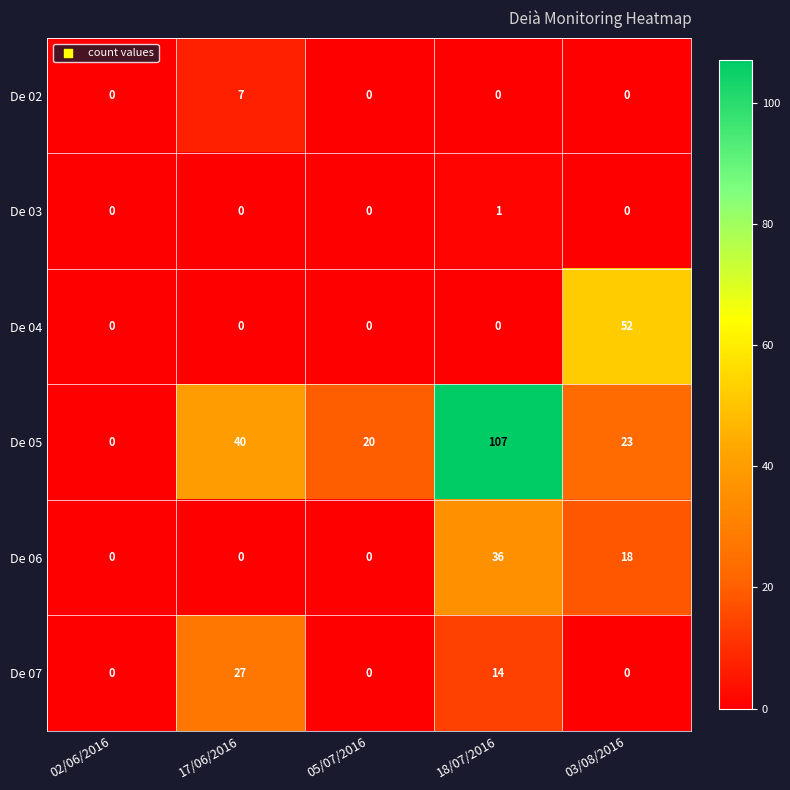

Reading right to left, list all the values displayed in this chart.

De 02: 03/08/2016=0	18/07/2016=0	05/07/2016=0	17/06/2016=7	02/06/2016=0
De 03: 03/08/2016=0	18/07/2016=1	05/07/2016=0	17/06/2016=0	02/06/2016=0
De 04: 03/08/2016=52	18/07/2016=0	05/07/2016=0	17/06/2016=0	02/06/2016=0
De 05: 03/08/2016=23	18/07/2016=107	05/07/2016=20	17/06/2016=40	02/06/2016=0
De 06: 03/08/2016=18	18/07/2016=36	05/07/2016=0	17/06/2016=0	02/06/2016=0
De 07: 03/08/2016=0	18/07/2016=14	05/07/2016=0	17/06/2016=27	02/06/2016=0